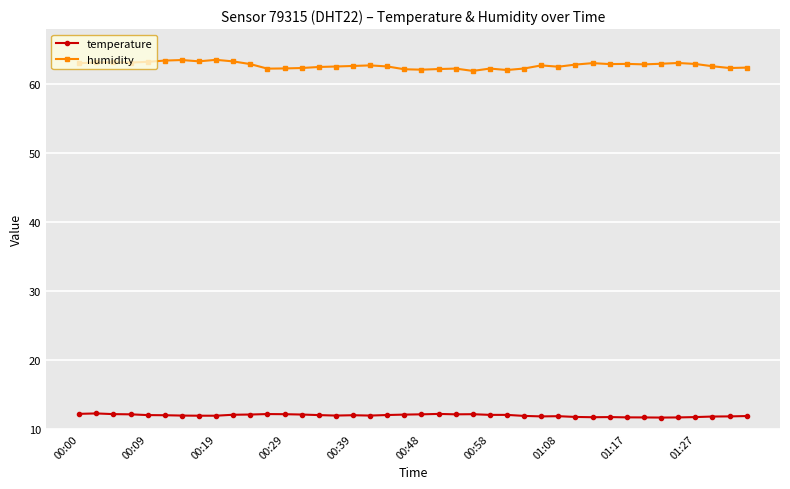

True or false: humidity and temperature cross at least once.

False